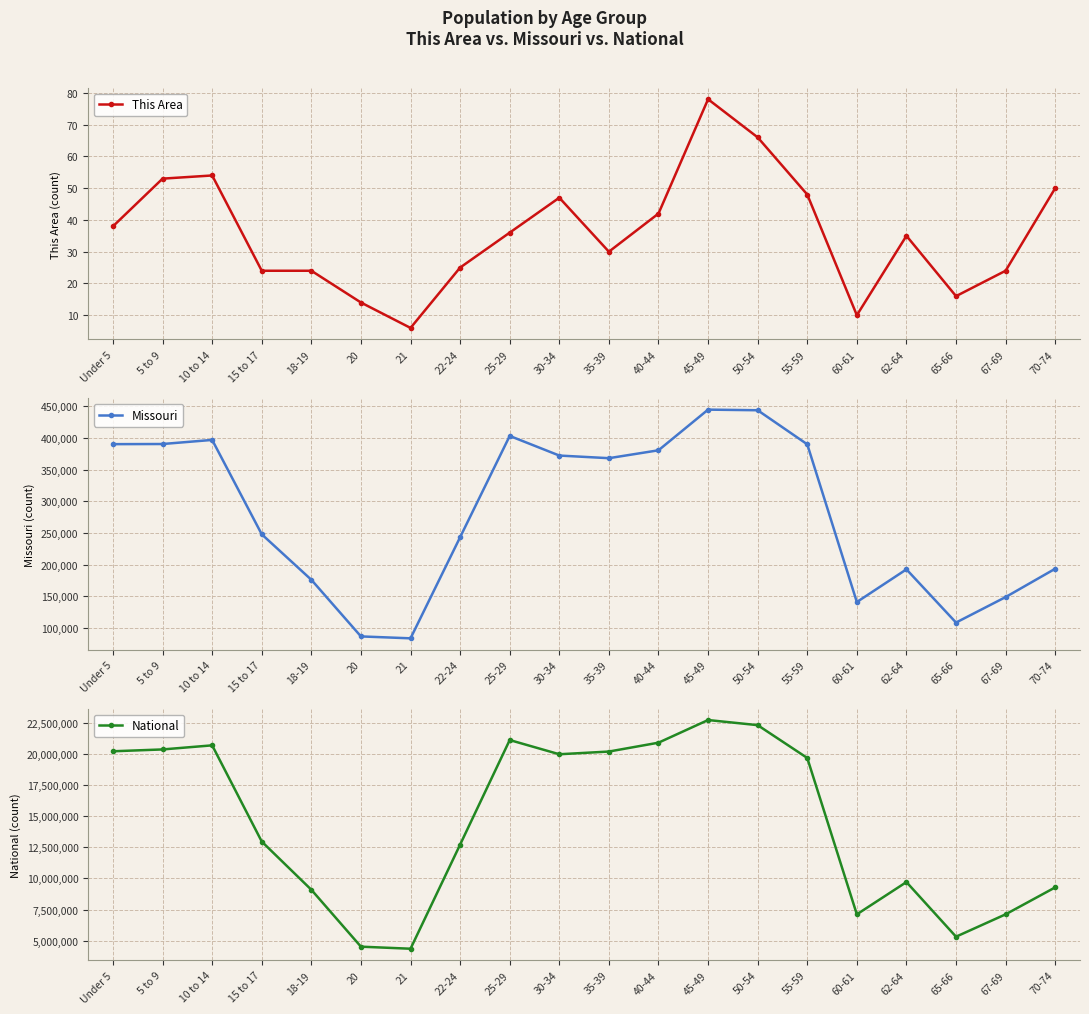

Is it true that Missouri equals 389985 at 55-59?

True